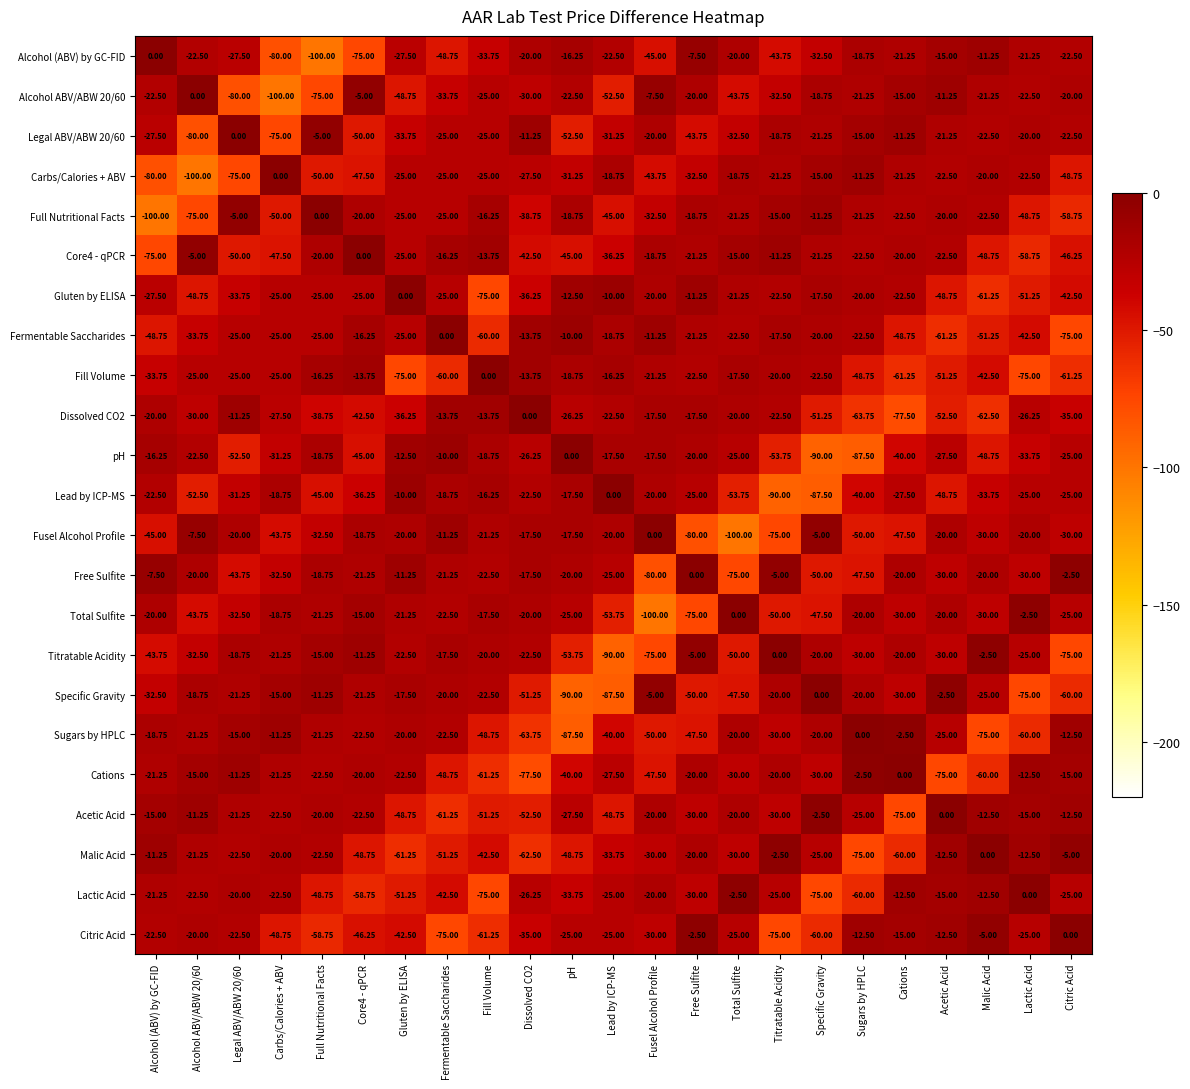

At which category is the sum across all series the highest?

Free Sulfite